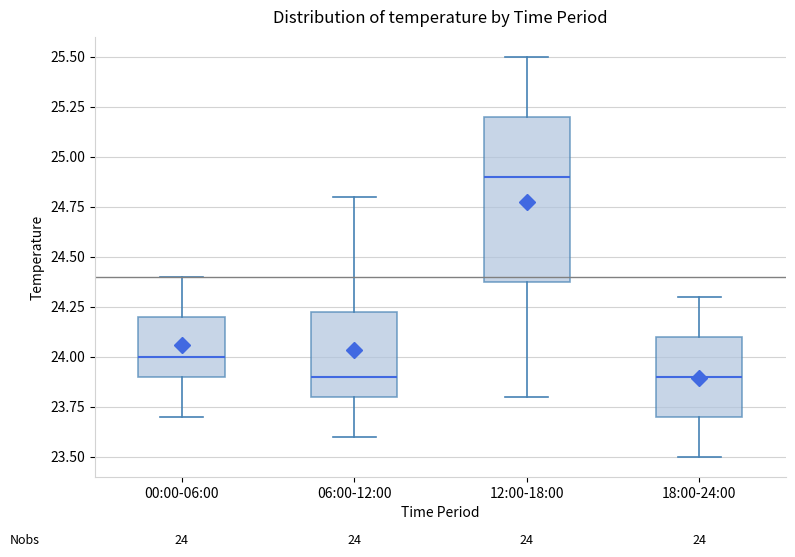

Which box is the tallest, from its lower edge to its upper edge?

12:00-18:00